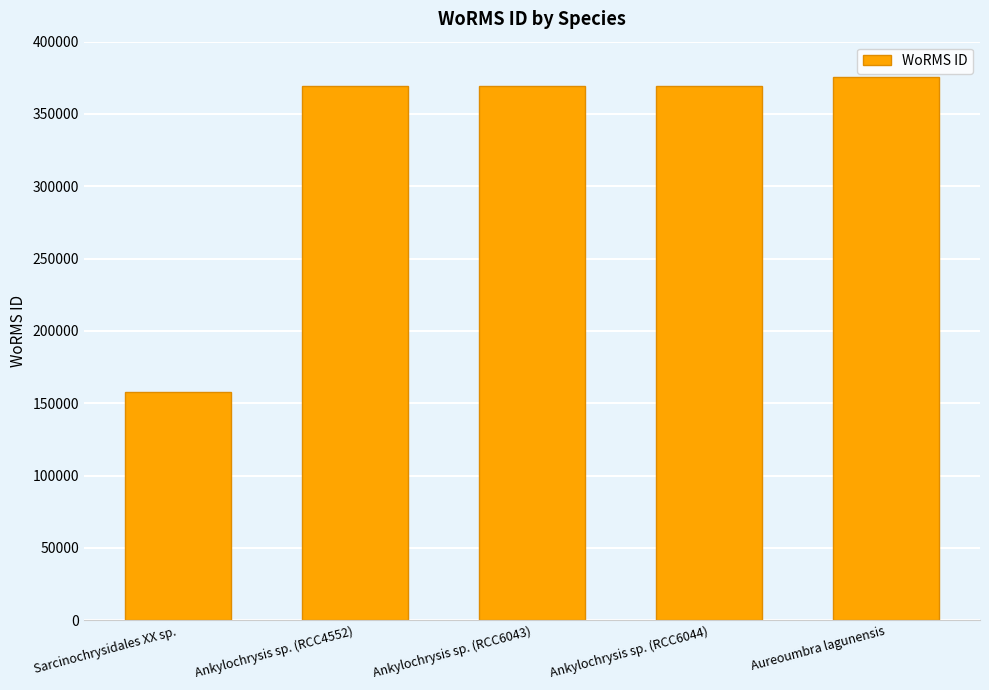

Reading left to right, transcribe all the data shown in this chart.

157466	369350	369350	369350	375701